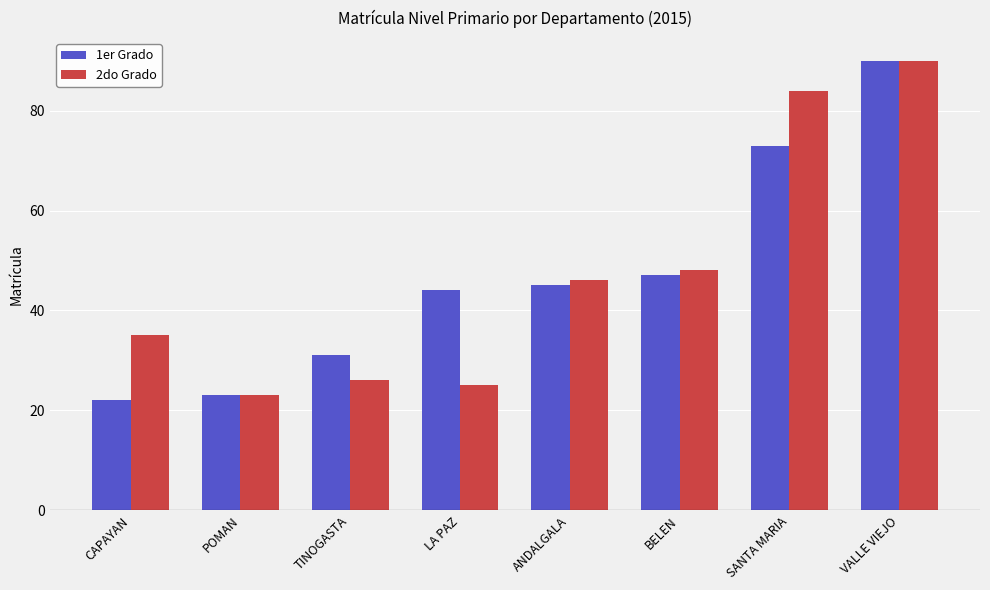

What is the sum of all 2do Grado values?

377